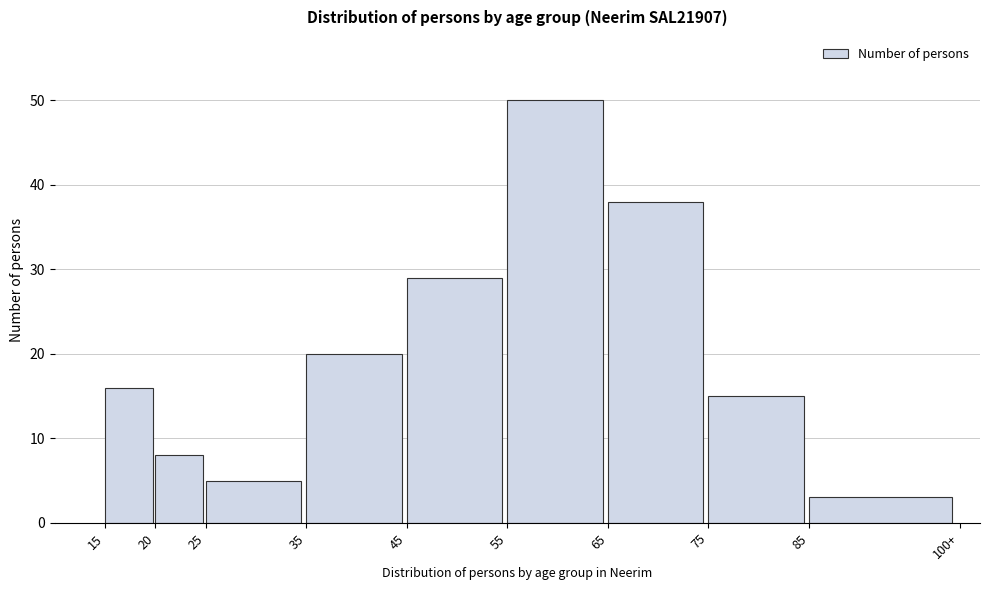

Reading left to right, list all the values displayed in this chart.

16	8	5	20	29	50	38	15	3